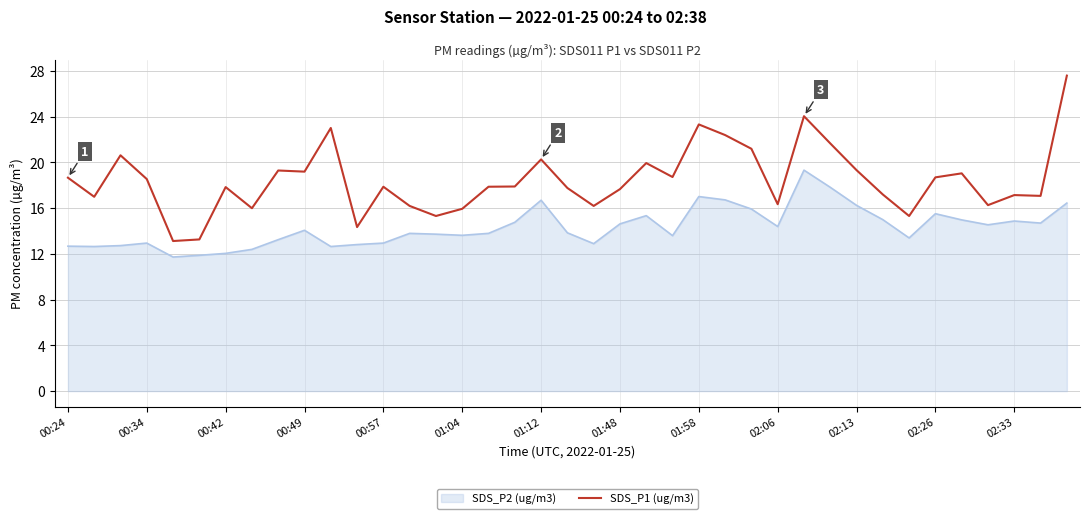

Rank the series by their maximum value, from highest to lowest.

SDS_P1 (ug/m3), SDS_P2 (ug/m3)